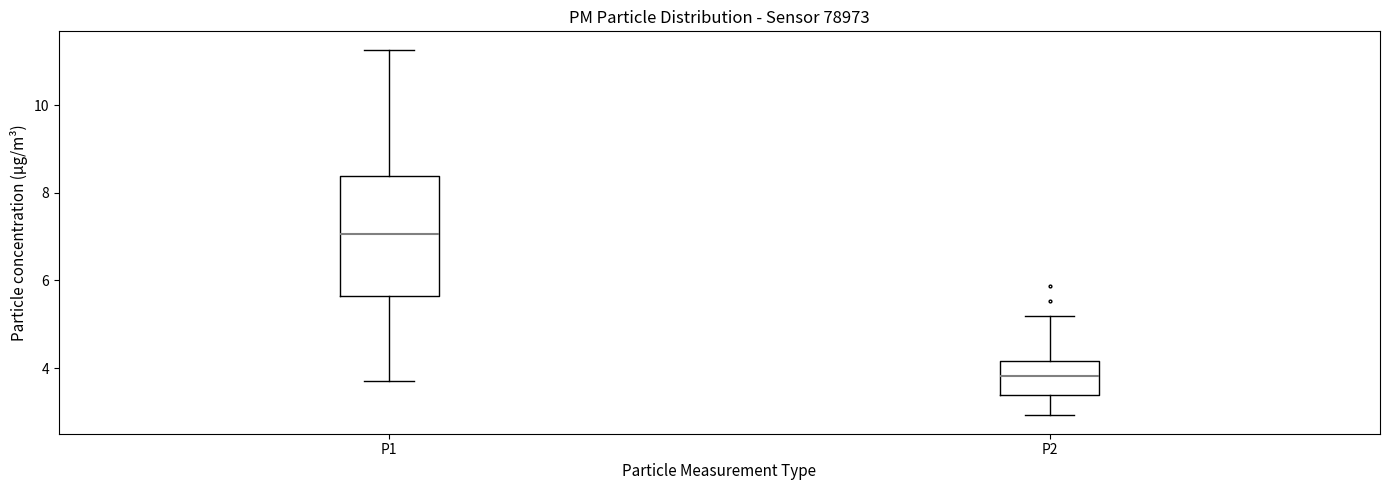

Reading left to right, read every box against the y-axis: the position of its median line, the range the box covers, and the ends of its whiskers. The values are not printed on the chart, so give them approximately, as read against the axis.

P1: median 7.0, box 5.6 to 8.4, whiskers 3.8 to 11.2
P2: median 3.8, box 3.4 to 4.2, whiskers 3.0 to 5.2